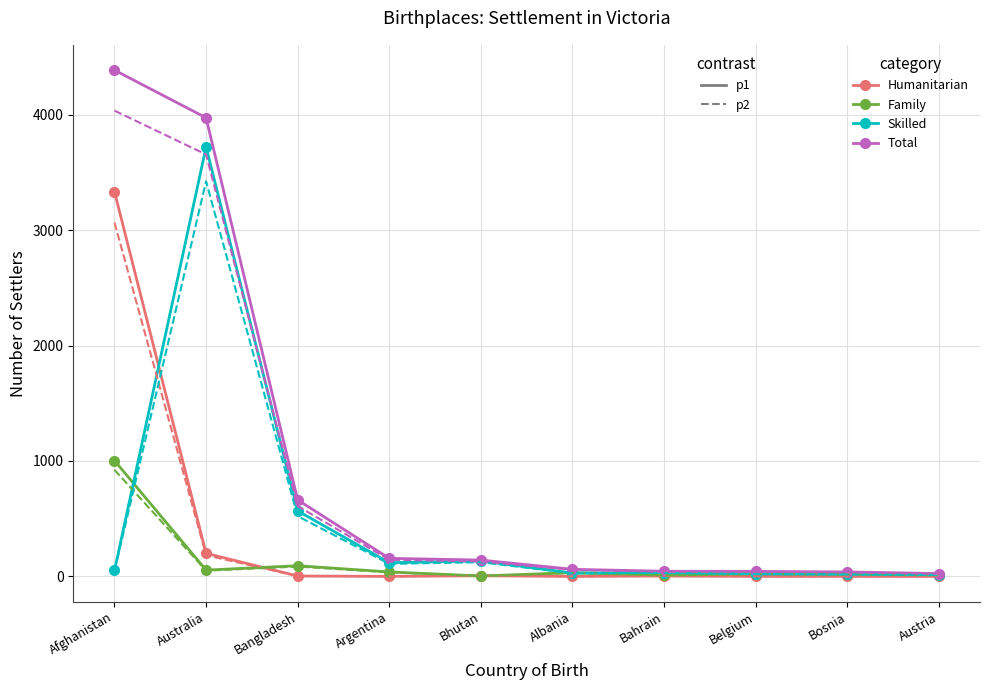

What is the label of the 5th point from the right?

Albania